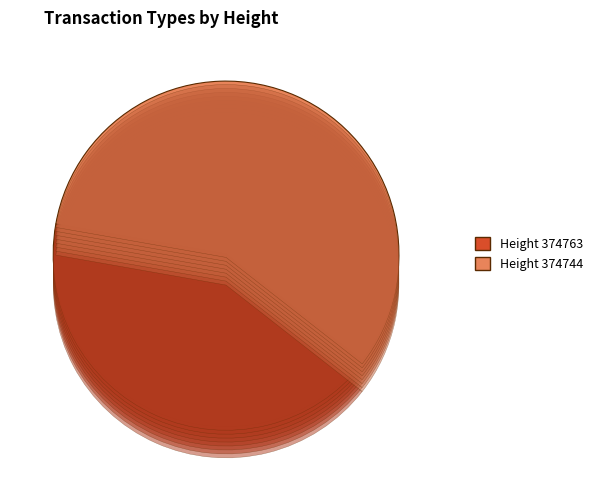

How many slices are in this pie chart?

2